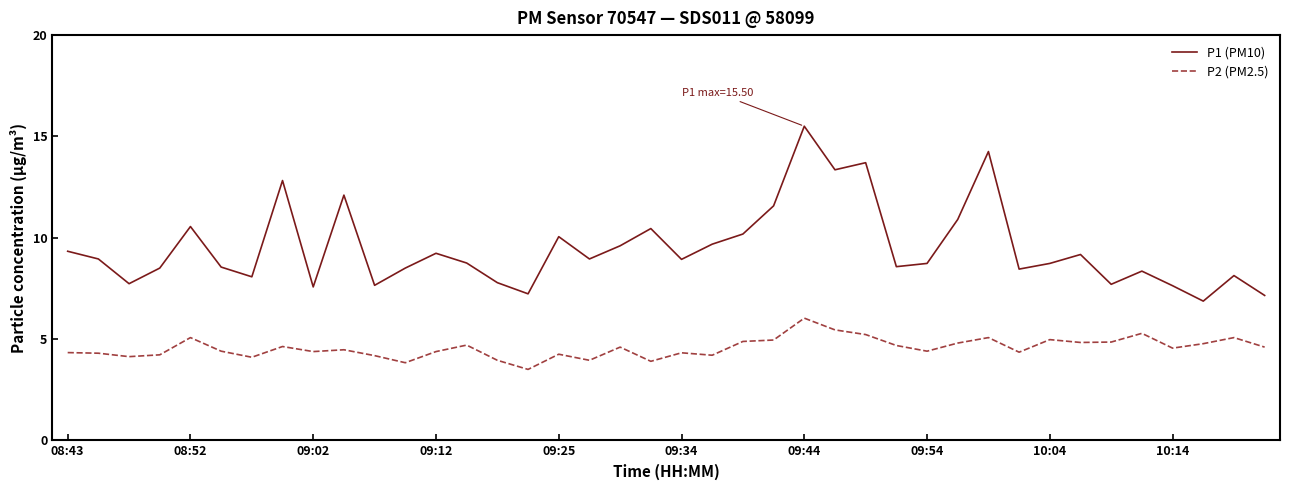

Which series has the largest total across all categories?

P1 (PM10)